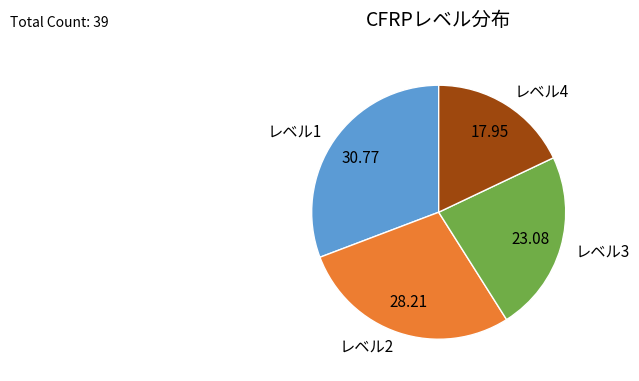

Which has a higher value, レベル4 or レベル3?

レベル3